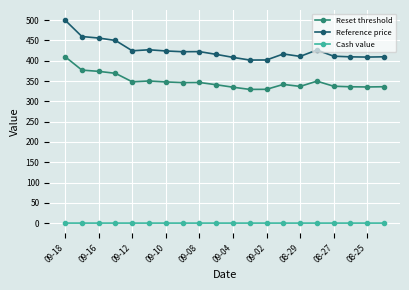

What is the value of the Reset threshold point at the 13th from the left?

329.6